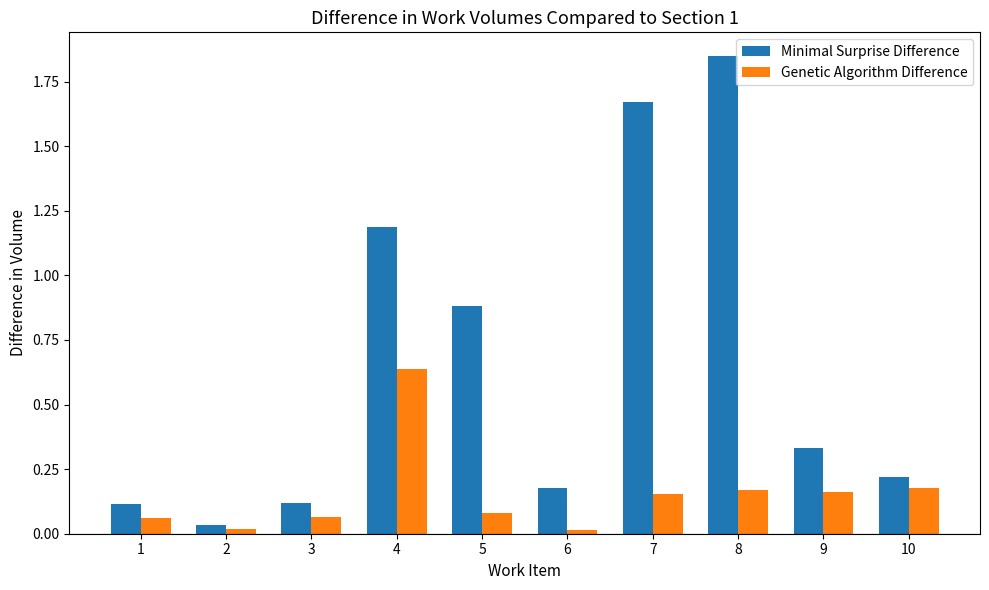

At how many categories does at least one series exceed 1?

3